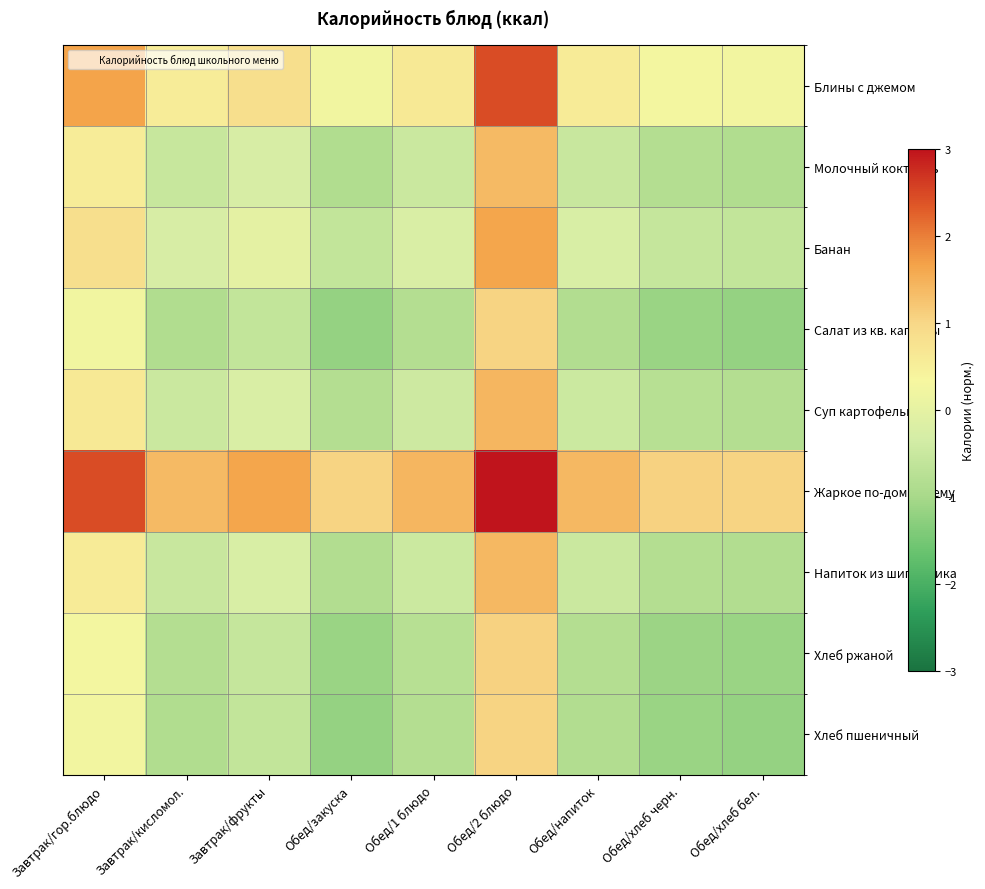

What is the total value across all series at Обед/хлеб бел.?

-5.3